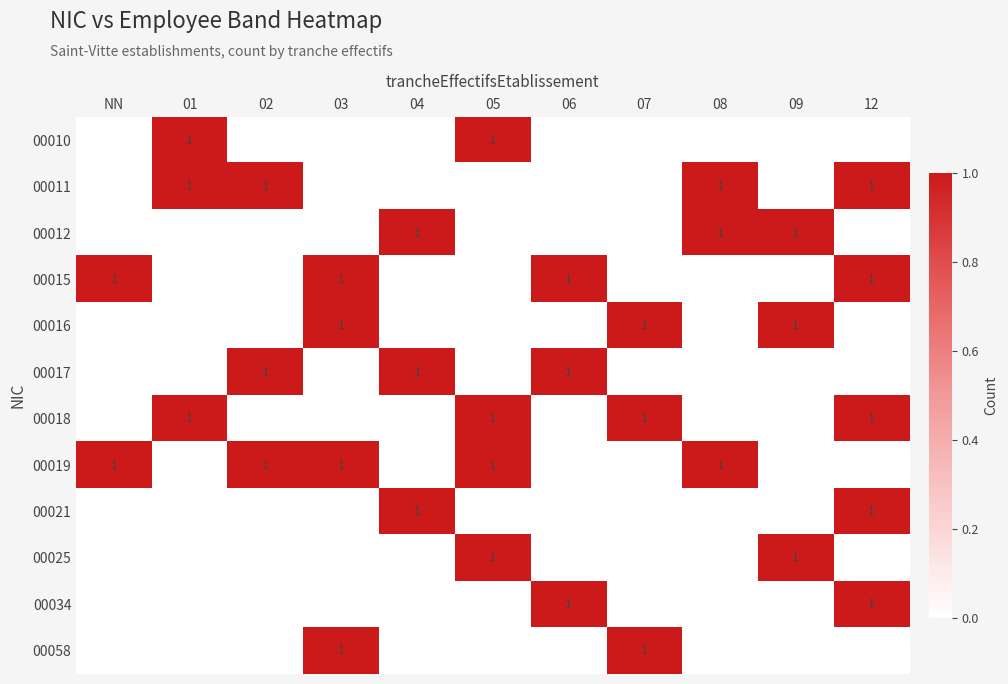

Rank the series at 12 from highest to lowest value.

00011, 00015, 00018, 00021, 00034, 00010, 00012, 00016, 00017, 00019, 00025, 00058